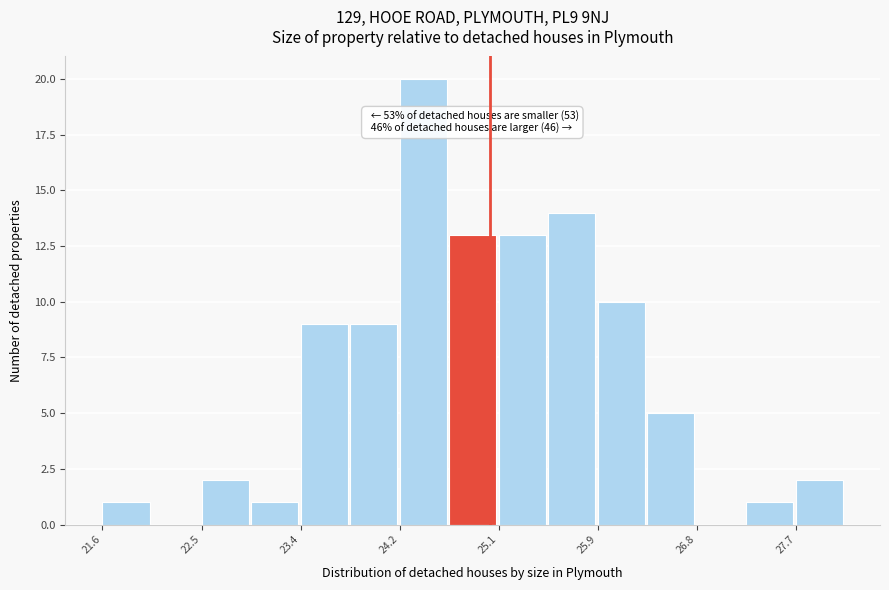

Over which range of the x-axis is the bar tallest?

24.2 to 24.7